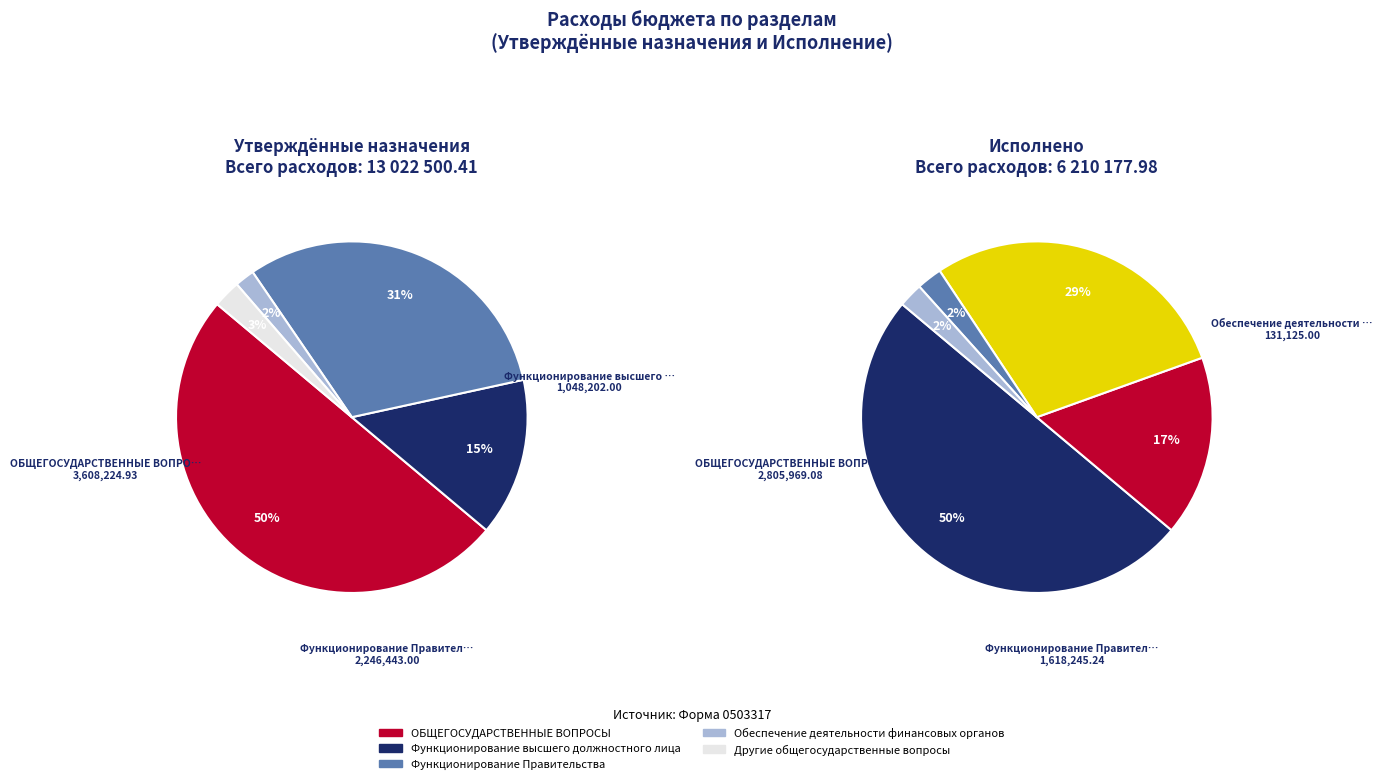

What is the smallest slice in the pie chart?

Обеспечение деятельности финансовых органов